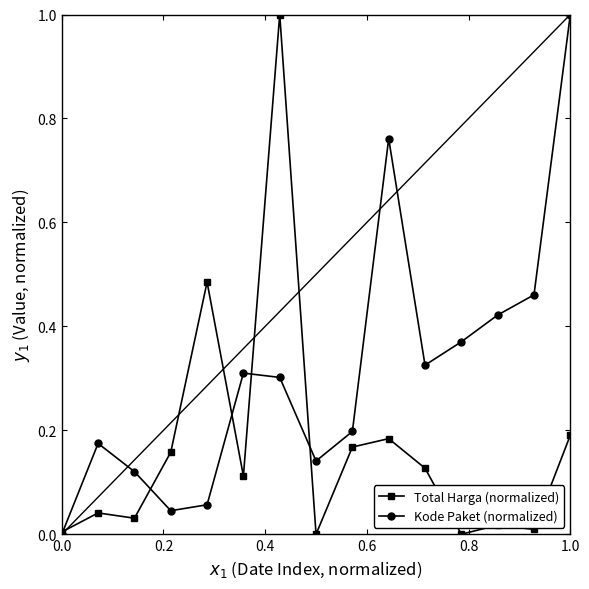

In Kode Paket (normalized), how many points are lower than both neighbors (excluding endpoints)?

3